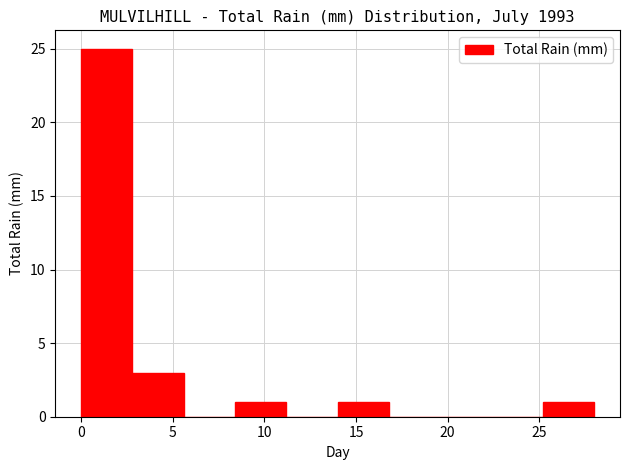

Reading left to right, list every bar in this chart as the range it spans on the x-axis followed by its height. Neither the bar edges nor the heights are printed on the chart, so give them approximately, as read against the axes.

0.0 to 2.8: 25
2.8 to 5.6: 3
5.6 to 8.4: 0
8.4 to 11.2: 1
11.2 to 14.0: 0
14.0 to 16.8: 1
16.8 to 19.6: 0
19.6 to 22.4: 0
22.4 to 25.2: 0
25.2 to 28.0: 1